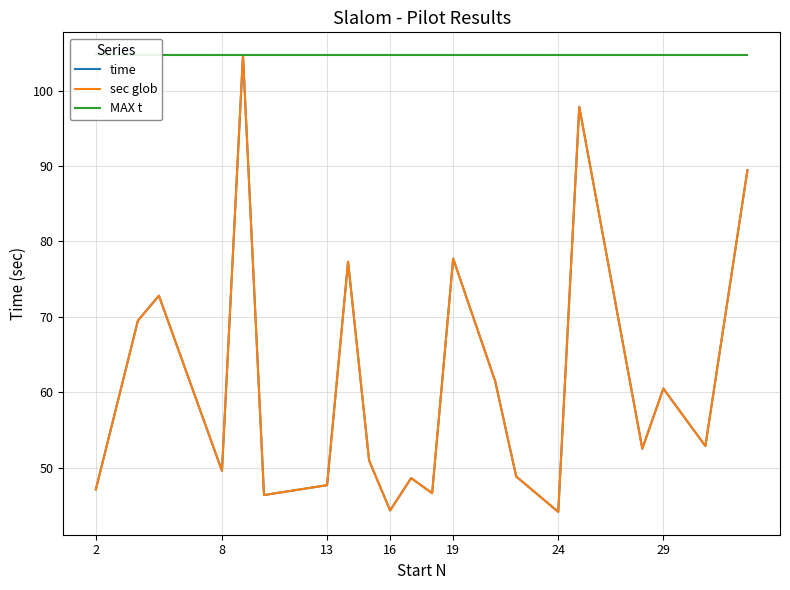

Does the chart display data point markers on the line(s)?

No